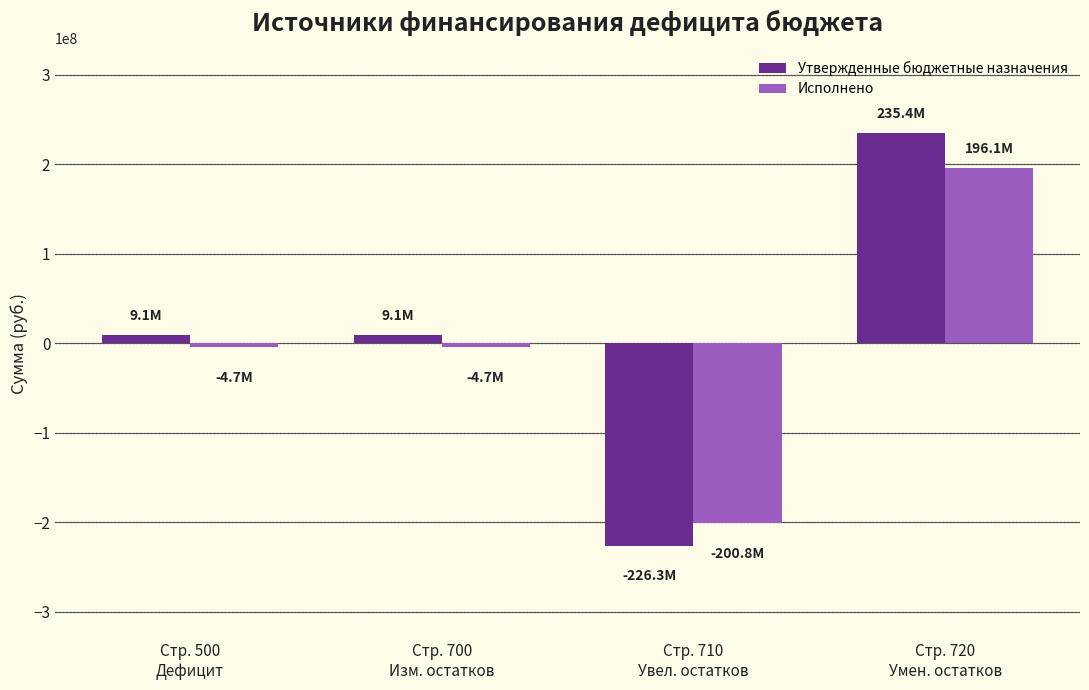

Which series has the widest spread of values?

Утвержденные бюджетные назначения